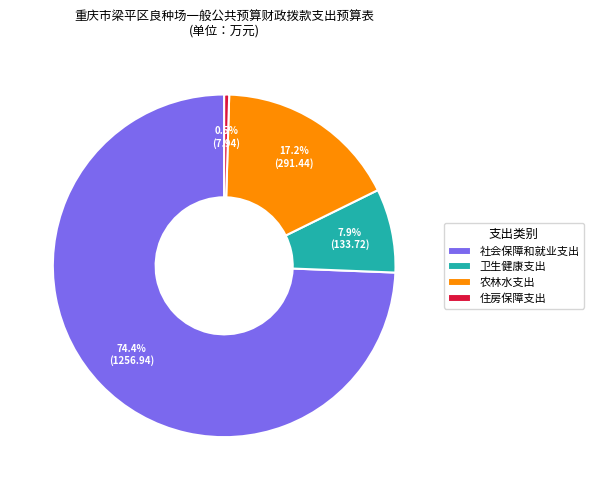

What percentage is the 社会保障和就业支出 slice, to the nearest percent?

74%